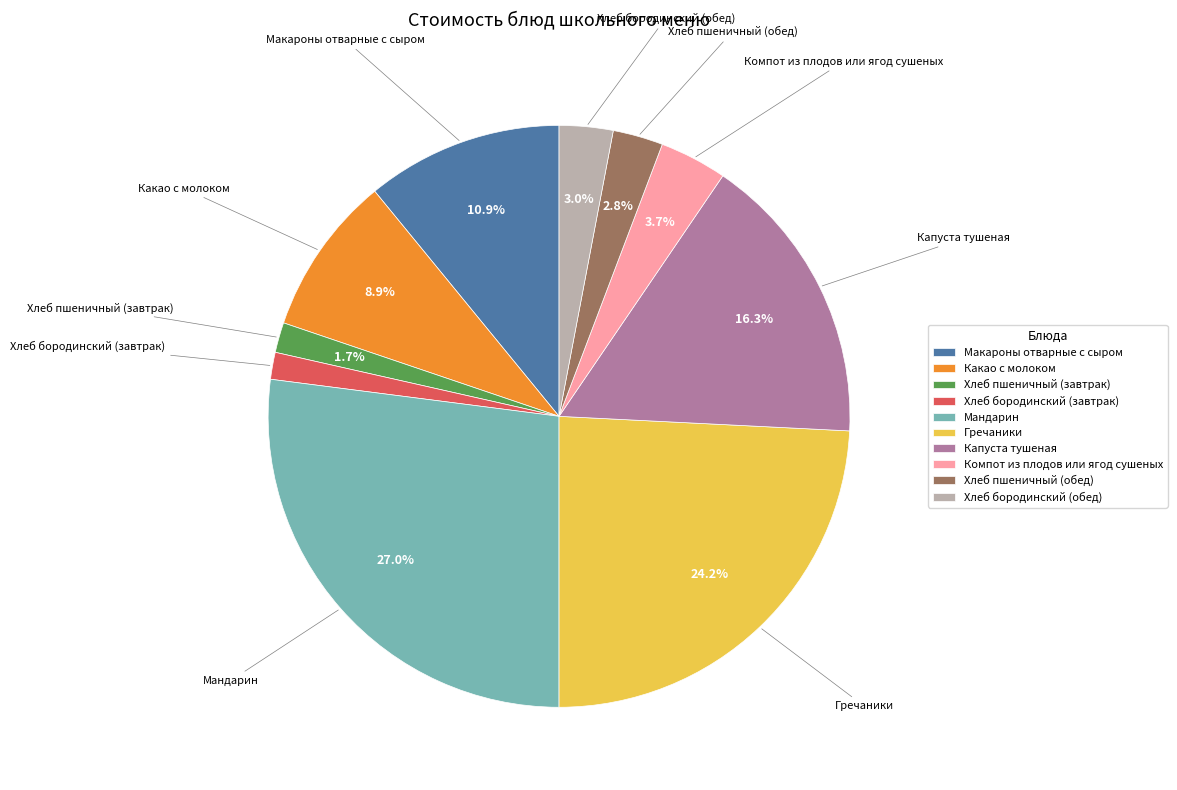

Which slice is the largest?

Мандарин